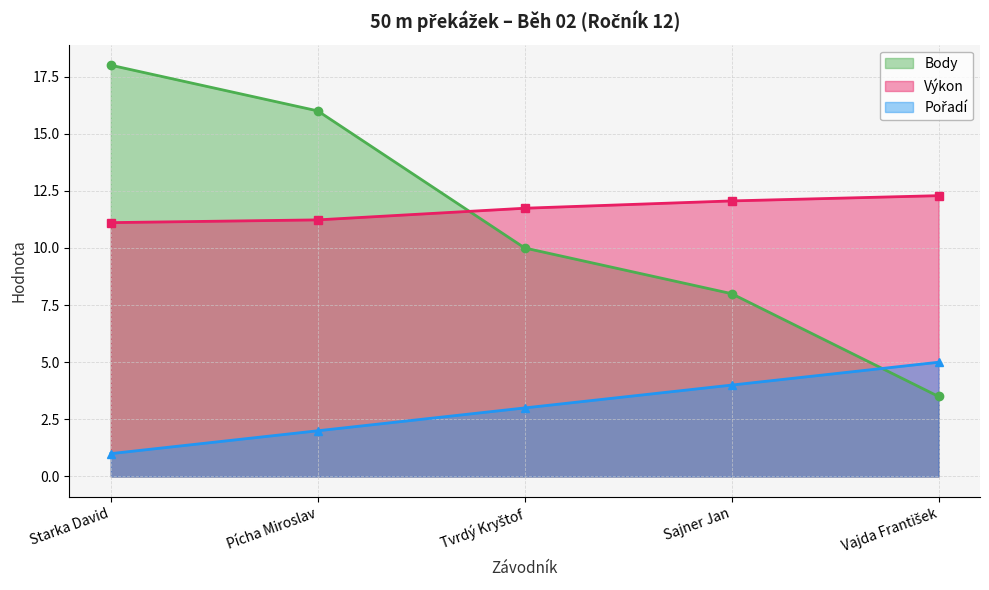

What is the sum of all Pořadí values?

15.0